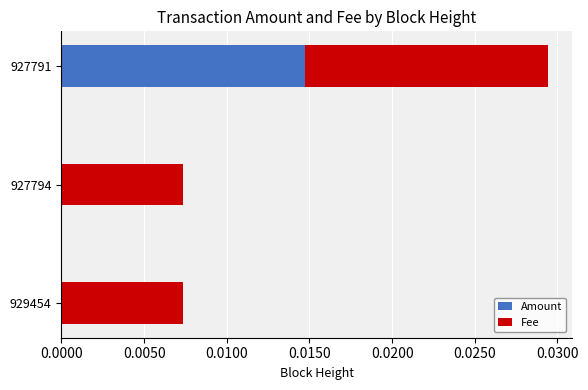

The value of Amount at 927791 is 0.0. True or false?

True